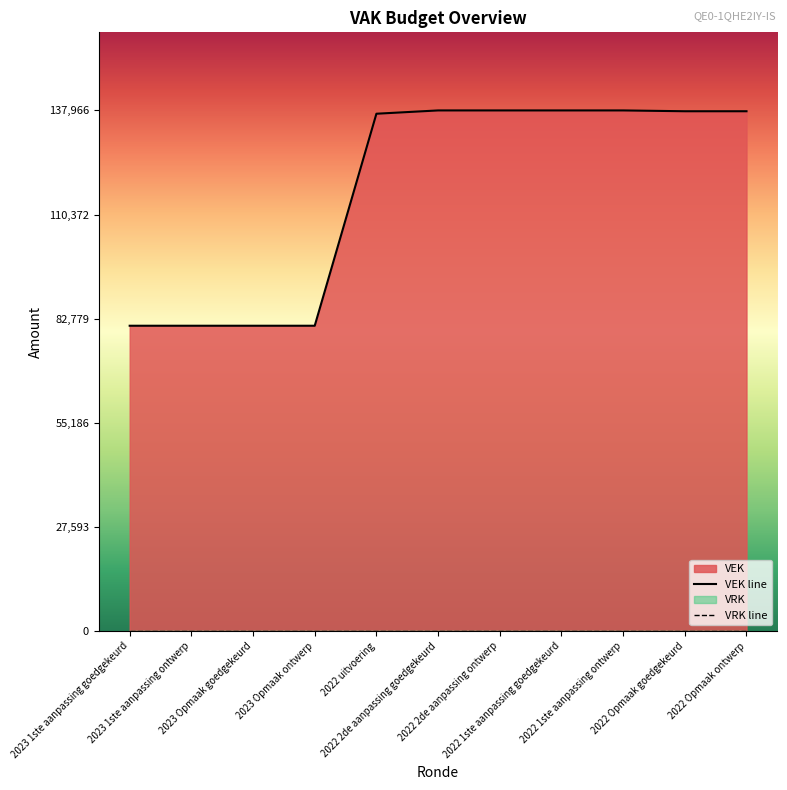

Does the chart display data point markers on the line(s)?

No